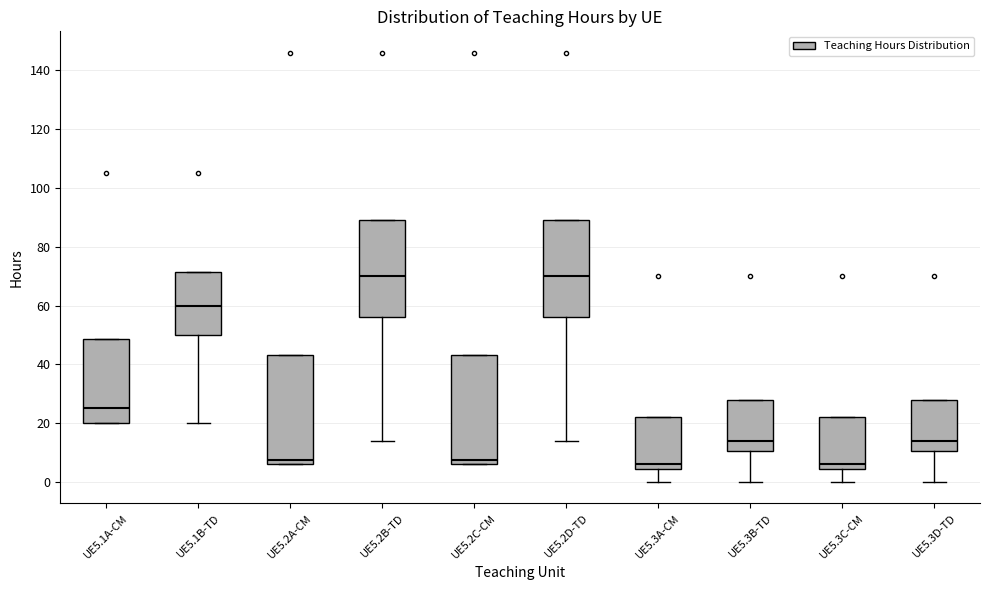

Reading left to right, transcribe this box plot: for each box, give where its median line is, the range the box spans, and where its two whiskers end, as read against the y-axis. The values are not printed on the chart, so give them approximately, as read against the axis.

UE5.1A-CM: median 26, box 20 to 48, whiskers 20 to 48
UE5.1B-TD: median 60, box 50 to 72, whiskers 20 to 72
UE5.2A-CM: median 8, box 6 to 44, whiskers 6 to 44
UE5.2B-TD: median 70, box 56 to 90, whiskers 14 to 90
UE5.2C-CM: median 8, box 6 to 44, whiskers 6 to 44
UE5.2D-TD: median 70, box 56 to 90, whiskers 14 to 90
UE5.3A-CM: median 6, box 4 to 22, whiskers 0 to 22
UE5.3B-TD: median 14, box 10 to 28, whiskers 0 to 28
UE5.3C-CM: median 6, box 4 to 22, whiskers 0 to 22
UE5.3D-TD: median 14, box 10 to 28, whiskers 0 to 28